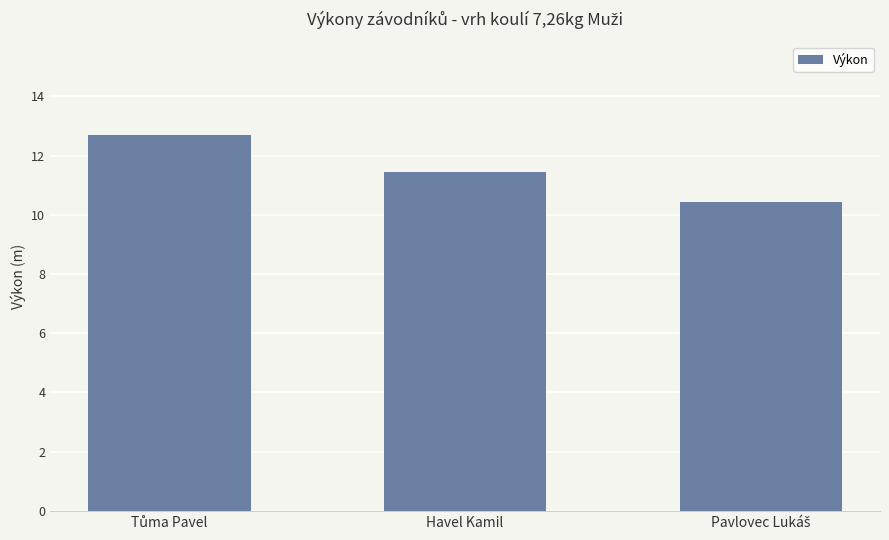

Reading right to left, what are all the values shown in this chart?

10.4	11.4	12.7